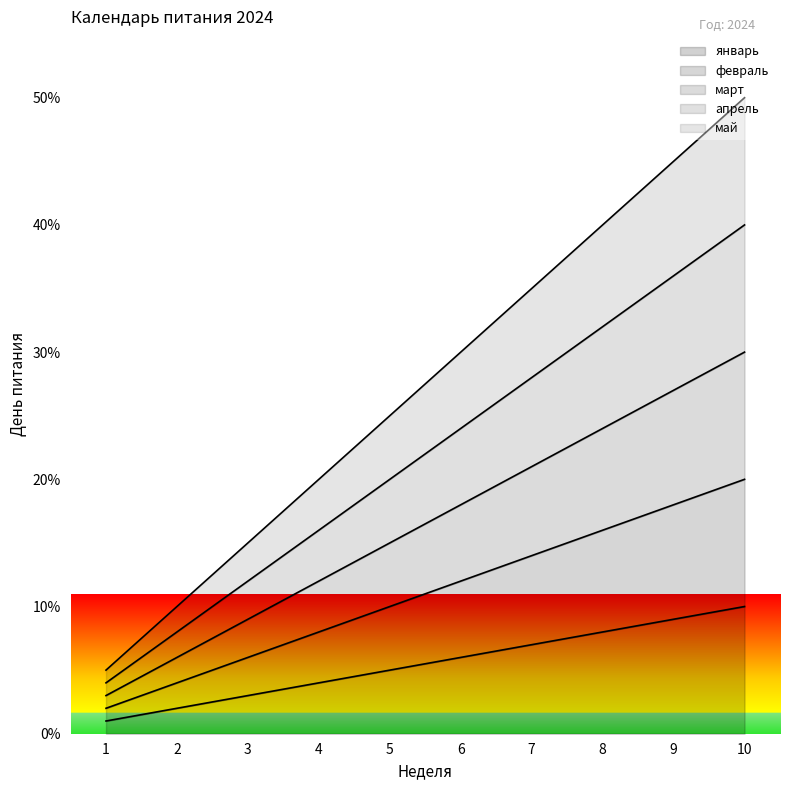

What is the greatest value displayed?

50